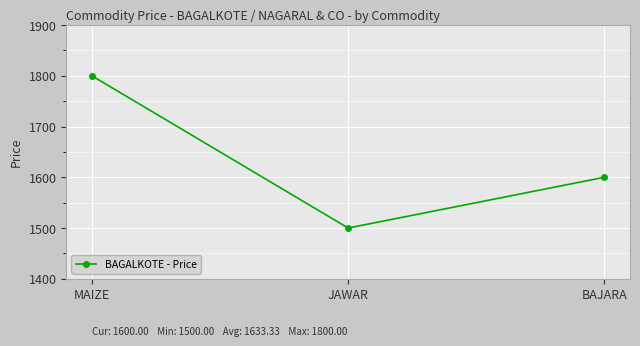

What is the difference between the second highest and minimum values?

100